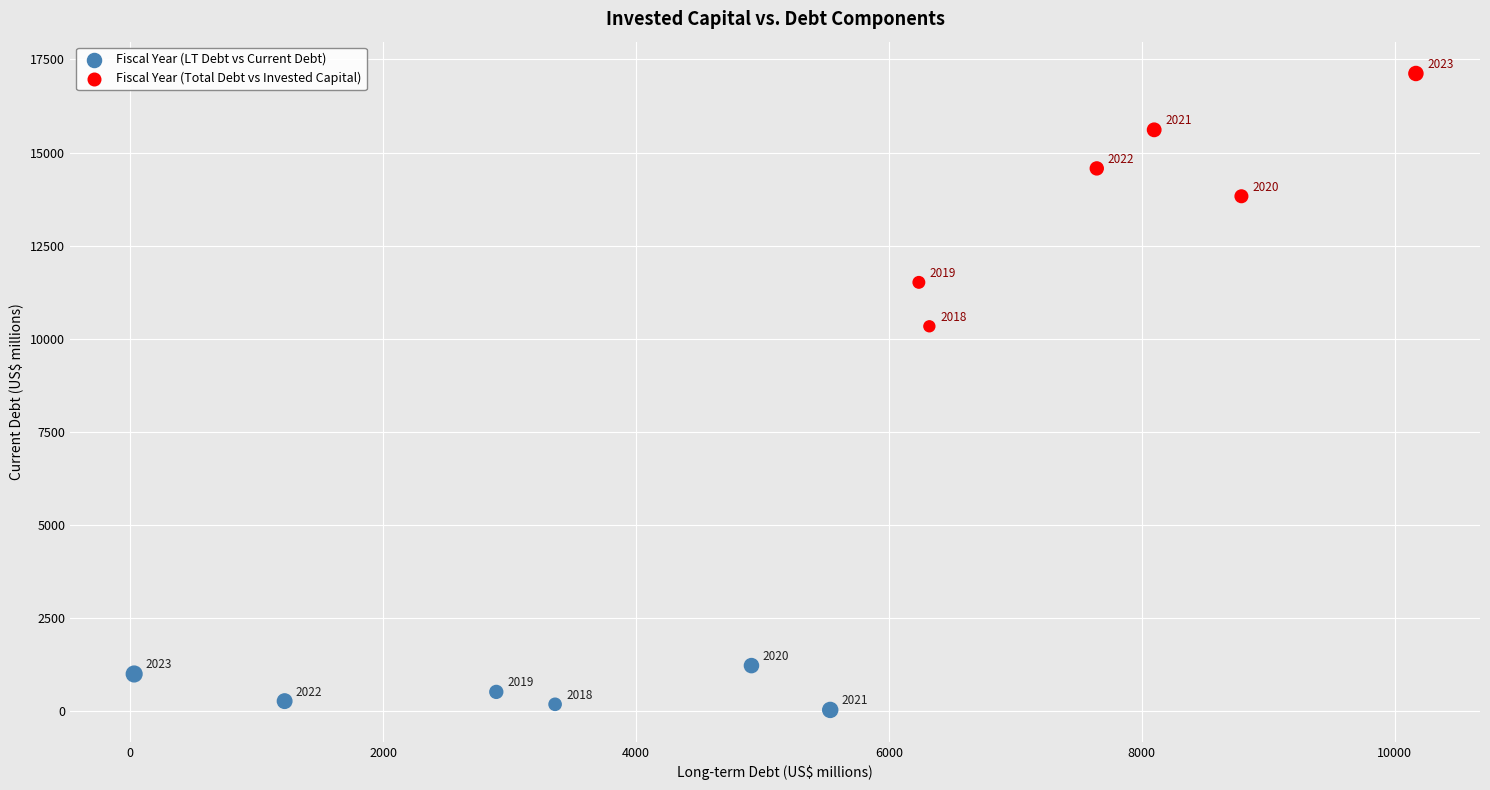

What are all the series names shown in the legend?

Fiscal Year (LT Debt vs Current Debt), Fiscal Year (Total Debt vs Invested Capital)